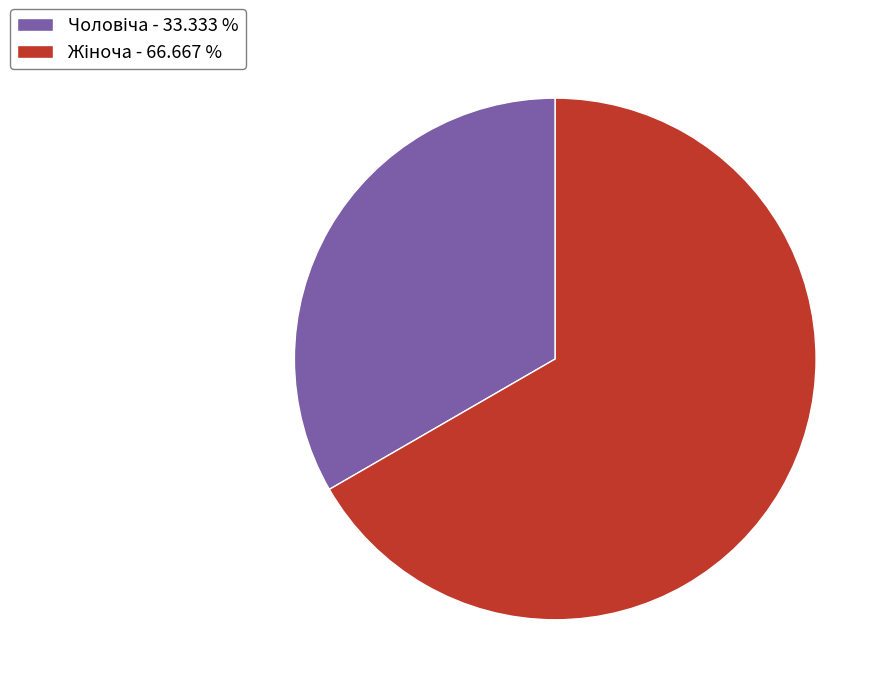

Is there a majority slice in this chart?

Yes